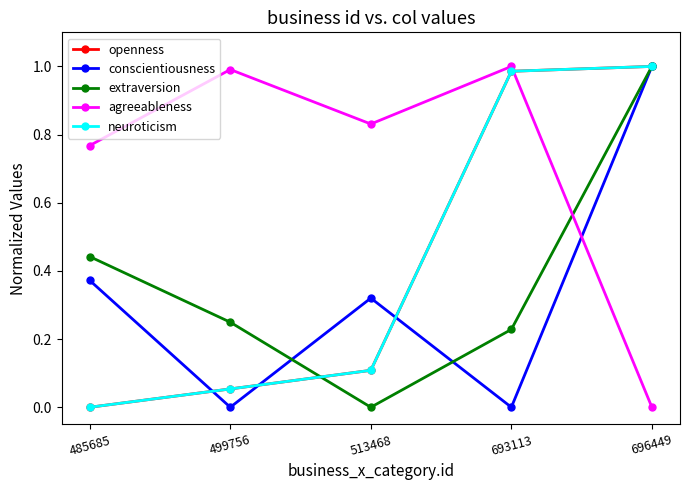

The agreeableness series shows 0.4 at 499756. True or false?

False